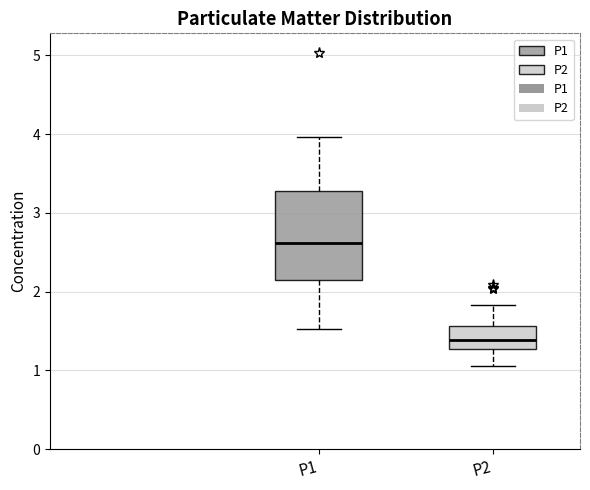

Reading left to right, transcribe this box plot: for each box, give where its median line is, the range the box spans, and where its two whiskers end, as read against the y-axis. The values are not printed on the chart, so give them approximately, as read against the axis.

P1: median 2.6, box 2.2 to 3.3, whiskers 1.5 to 4.0
P2: median 1.4, box 1.3 to 1.6, whiskers 1.1 to 1.8